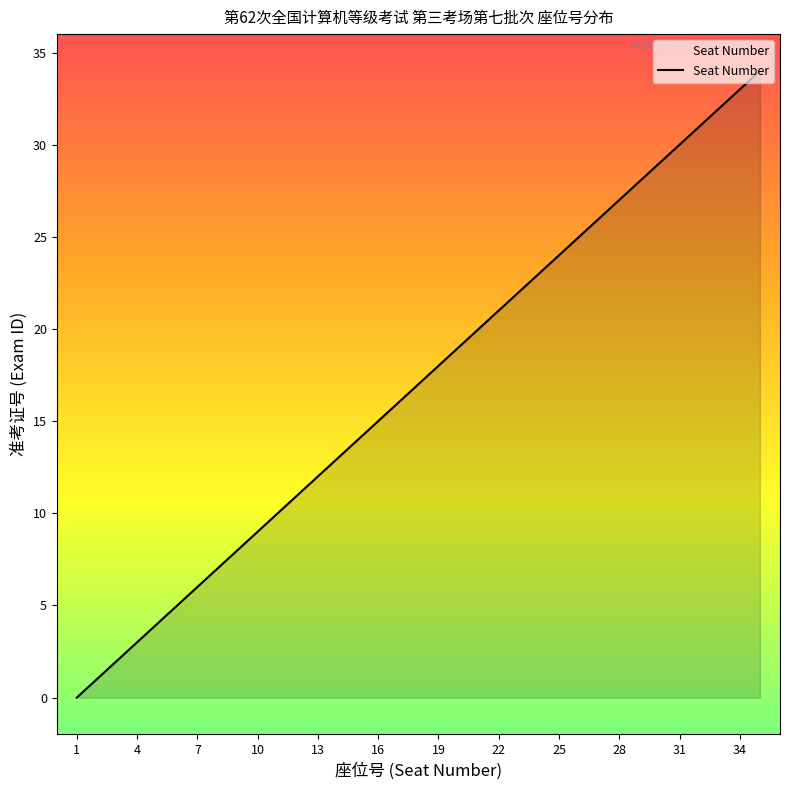

What is the maximum value shown in the chart?

34